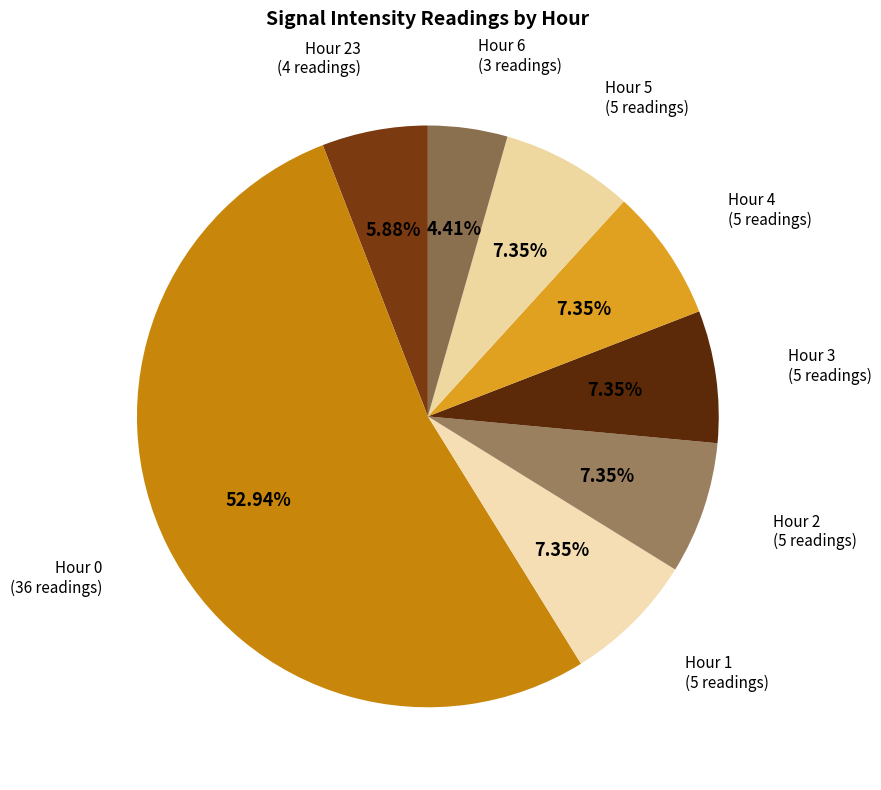

Which slice is the largest?

Hour 0